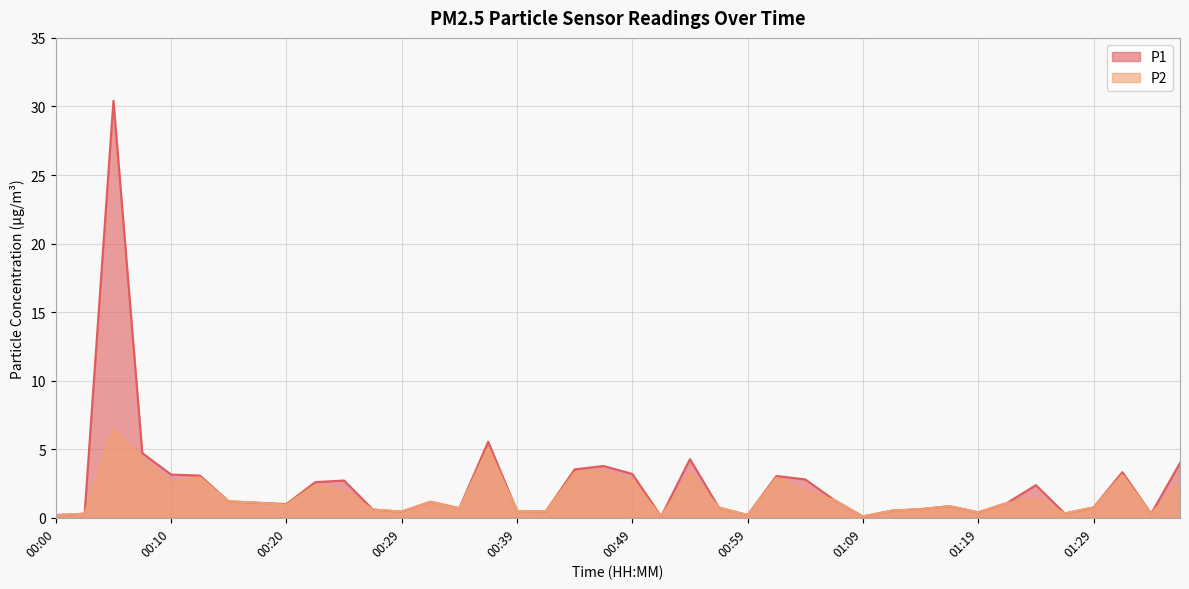

At which category does P1 reach its first local valley?

00:20